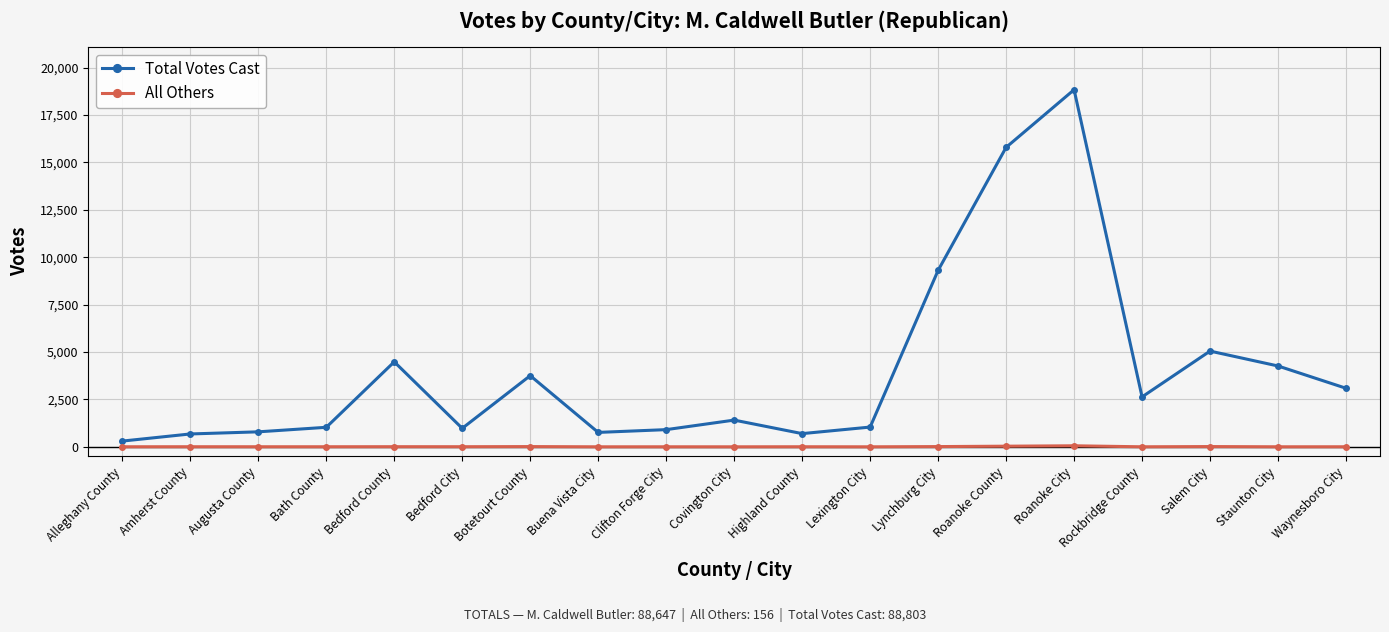

What is the minimum value for Total Votes Cast?

302